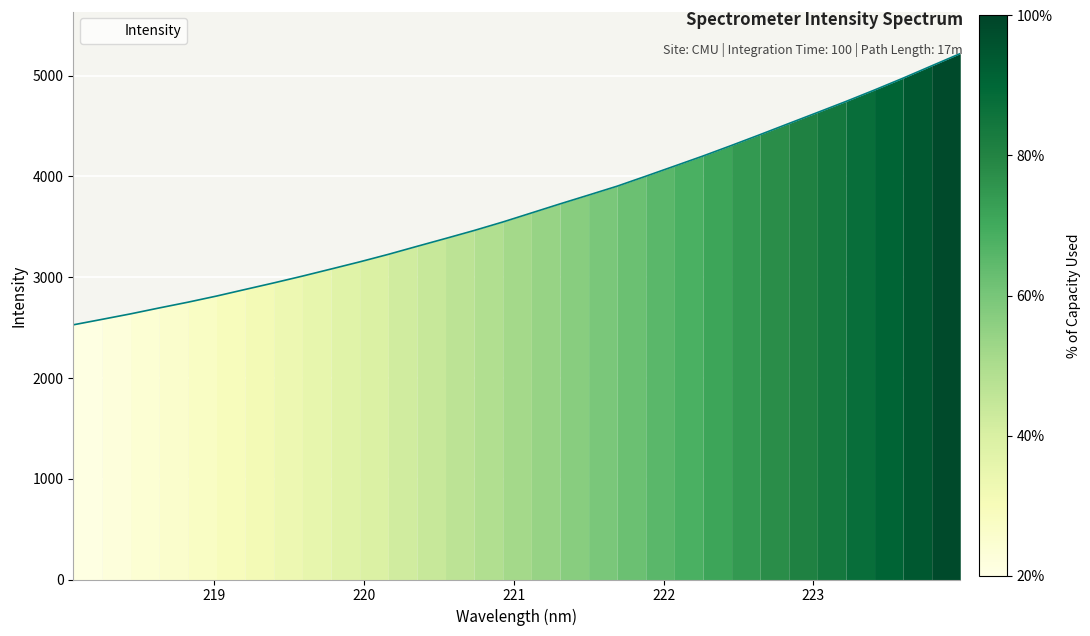

What is the greatest value displayed?

5218.0